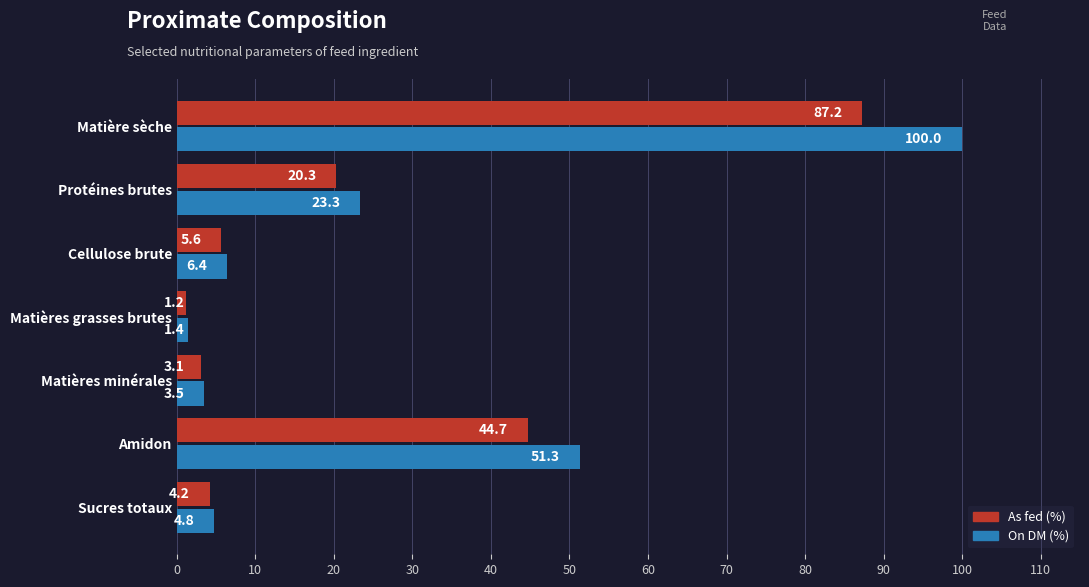

At which category does the chart reach its minimum across all series?

Matières grasses brutes